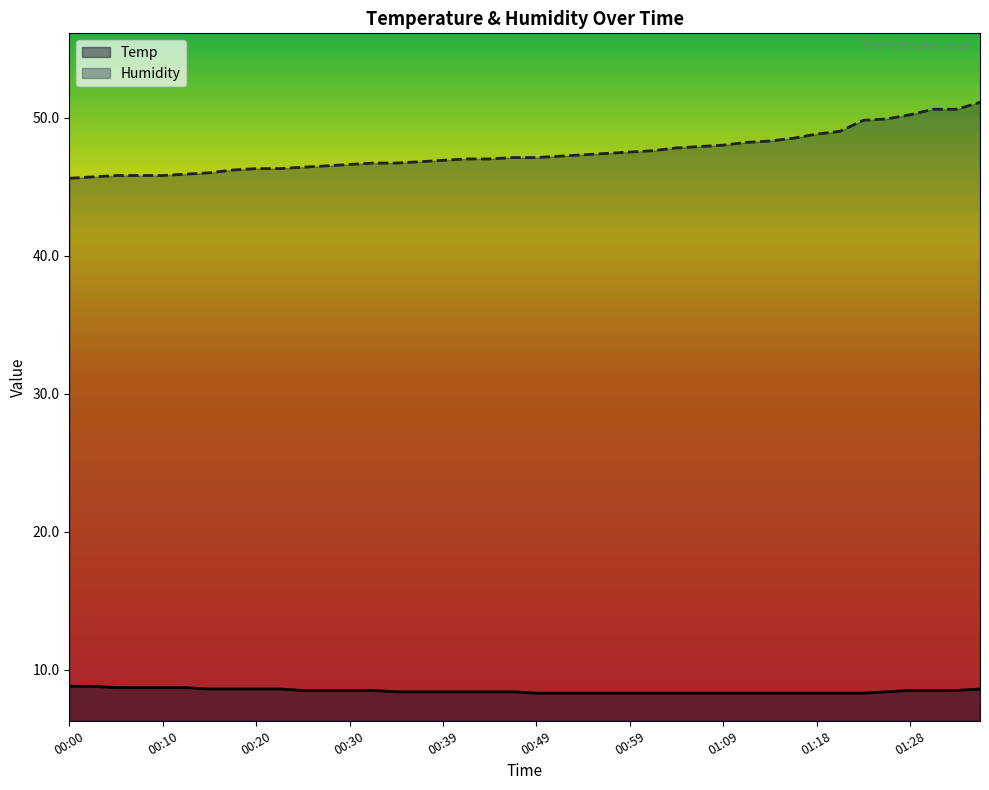

Which series changed the most between 00:13 and 01:13?

Humidity